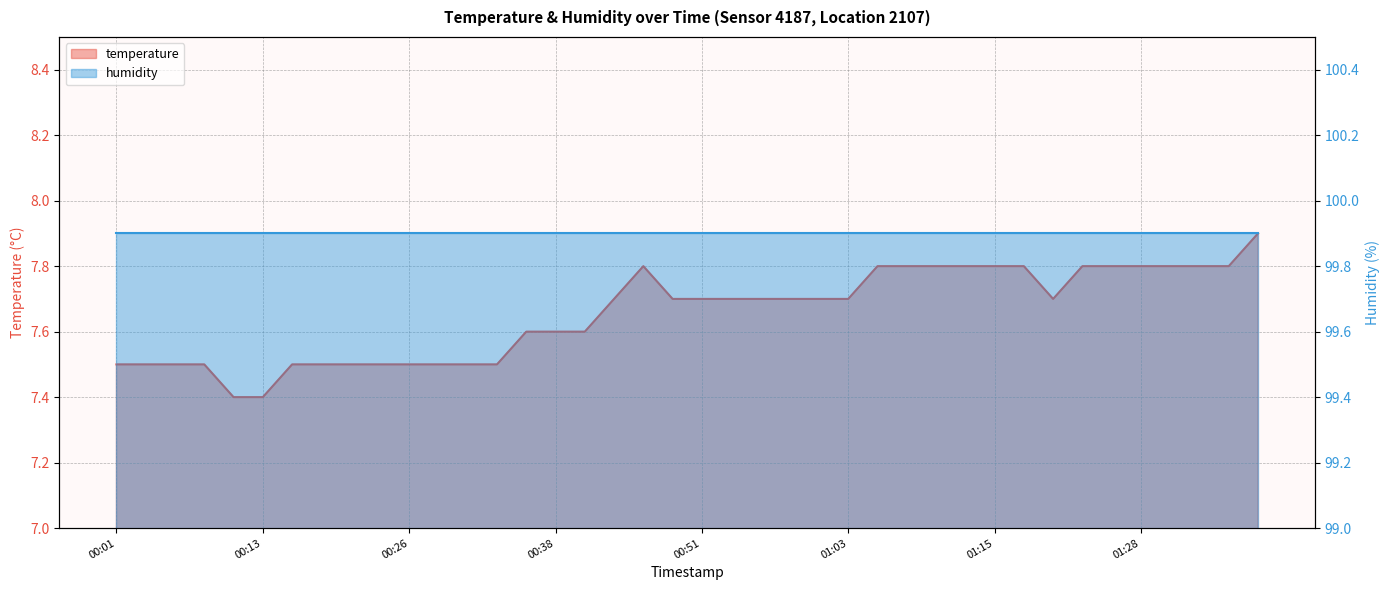

What is the sum of the values at 00:06 and 01:35?

15.3